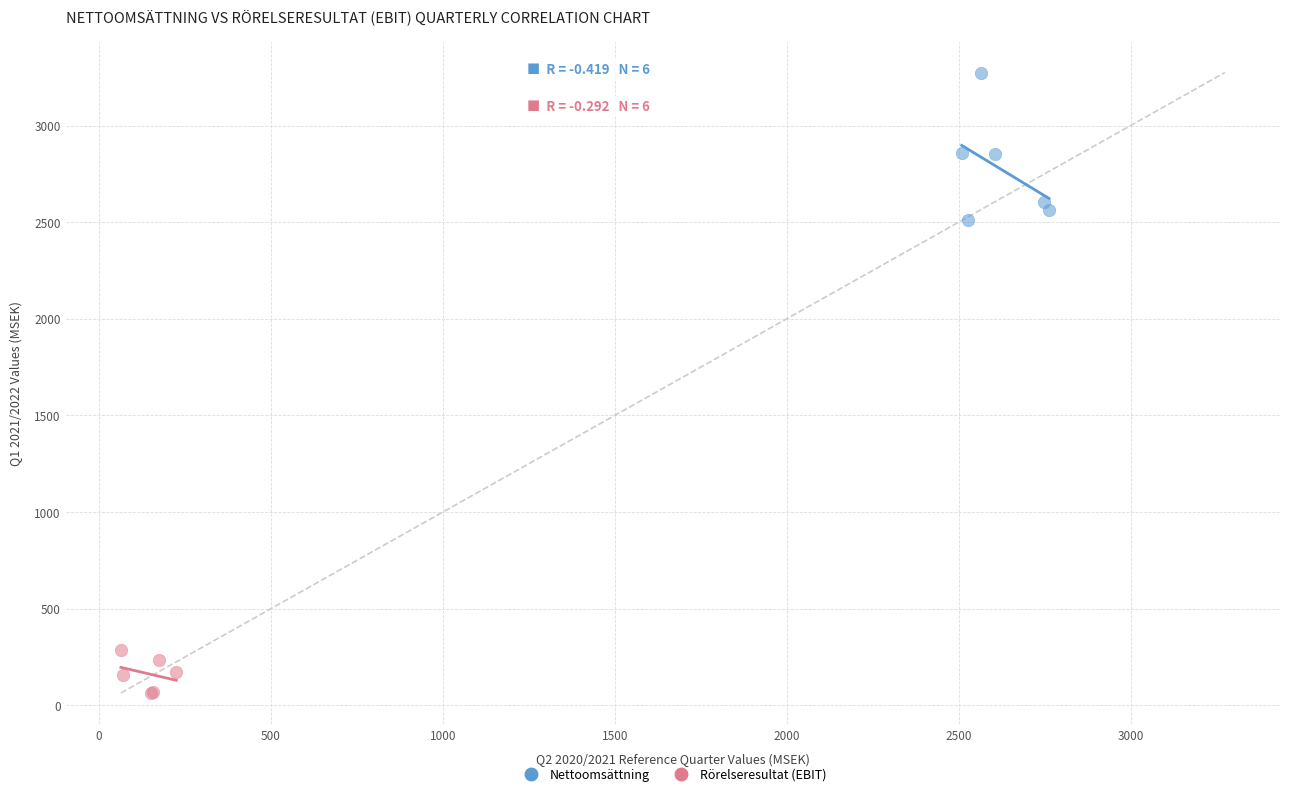

What are all the series names shown in the legend?

Nettoomsättning, Rörelseresultat (EBIT)